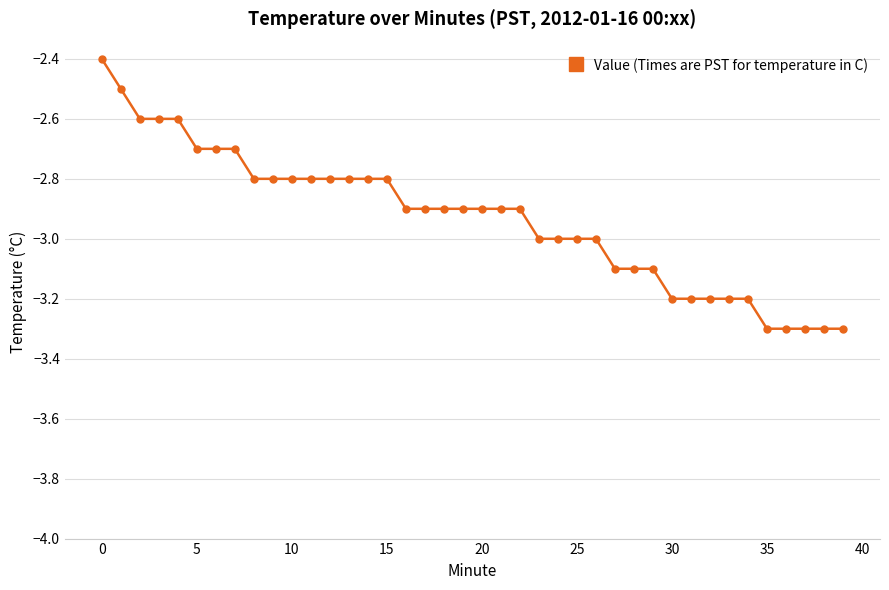

How many lines are shown in the chart?

1